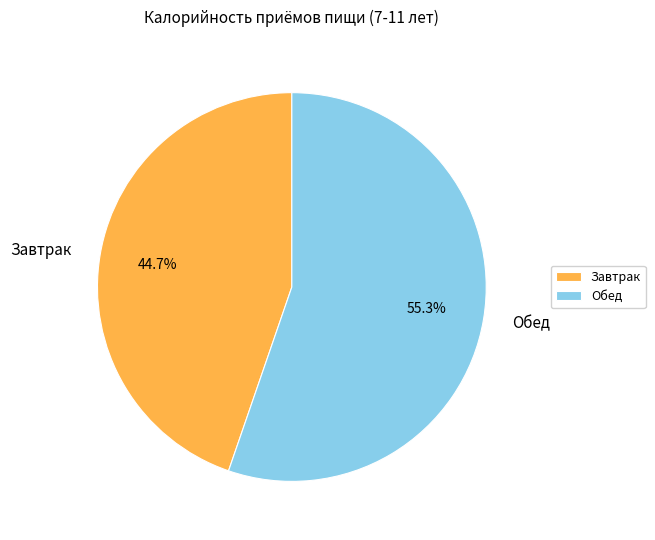

What is the ratio of the value at Обед to the value at Завтрак?

1.2